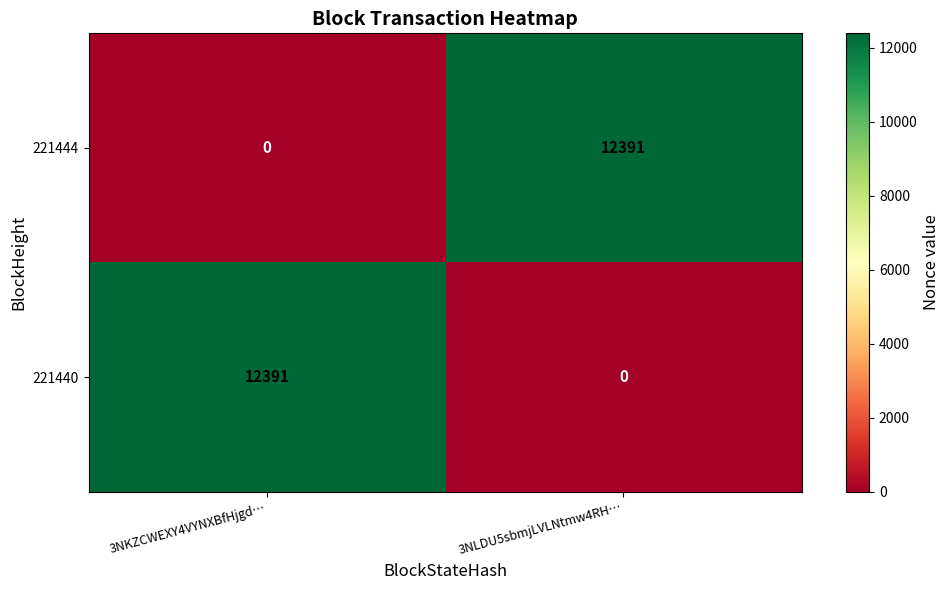

How many series are shown in this chart?

2